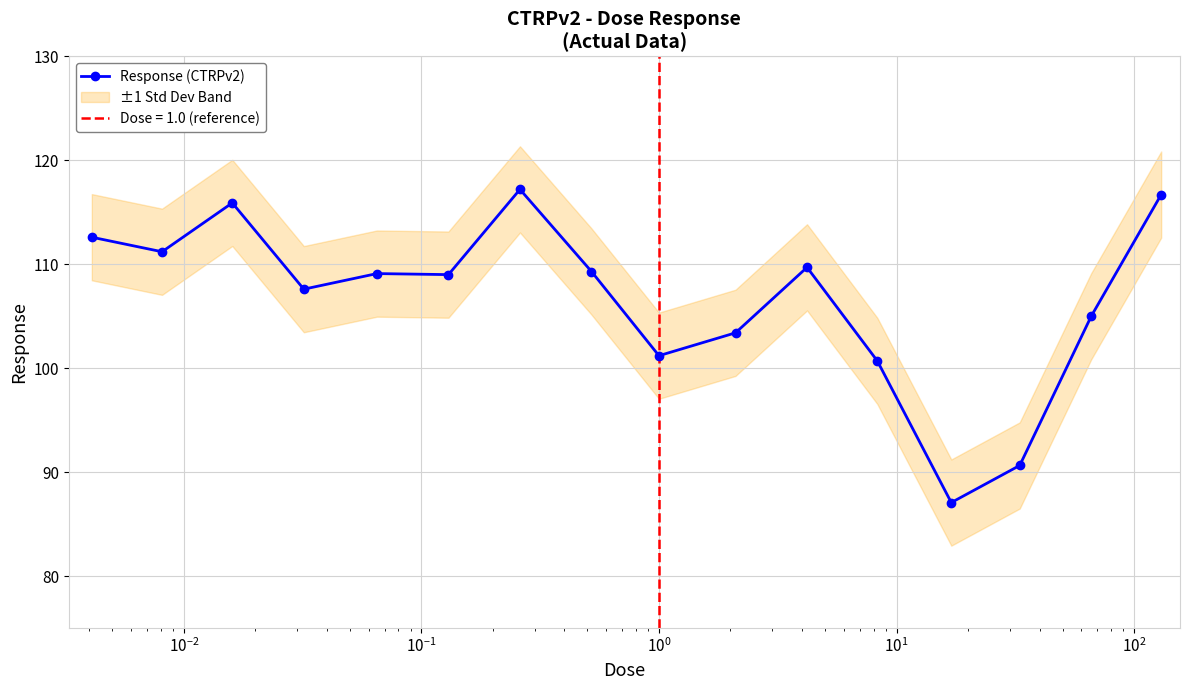

What is the difference between the maximum and minimum values?

30.1